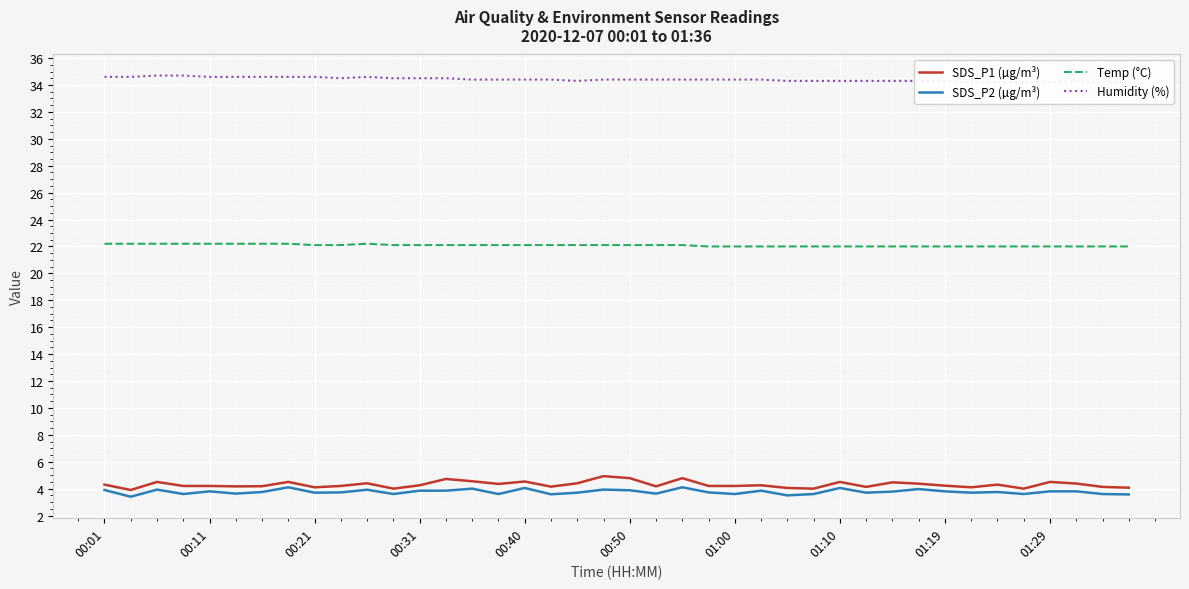

True or false: Humidity (%) has a value of 60.5 at 37.

False